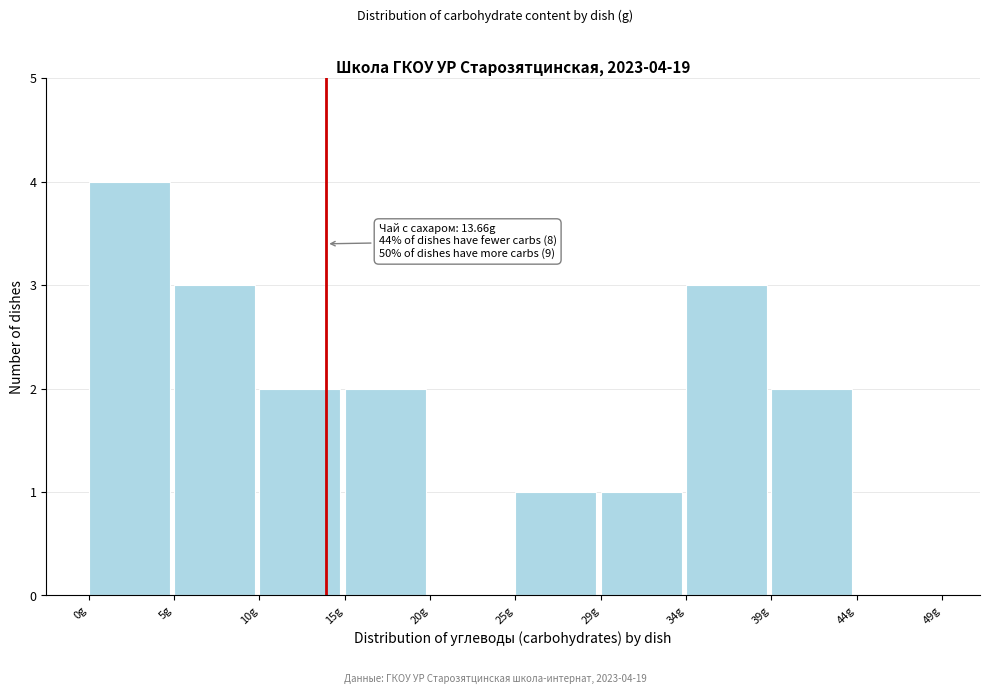

Over which range of the x-axis is the bar tallest?

0.0 to 5.0